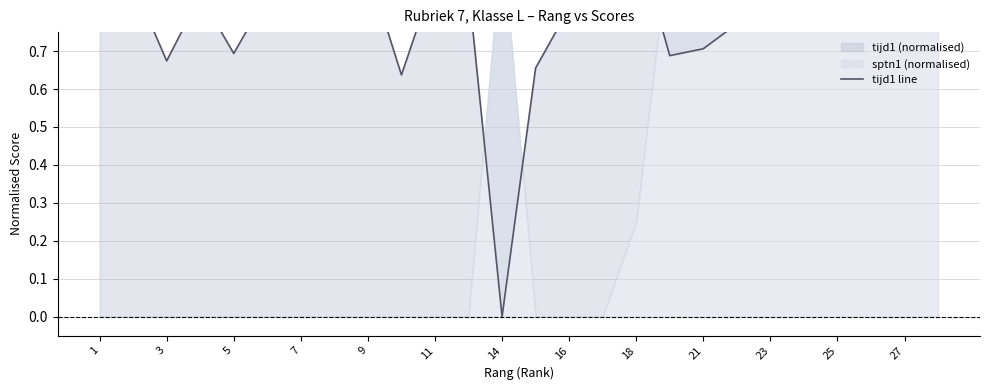

What is the difference between the second highest and minimum values?

1.0